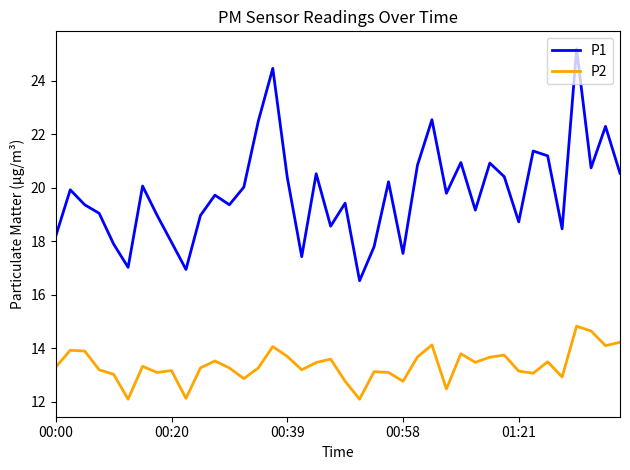

Which series has the largest range (max minus min)?

P1